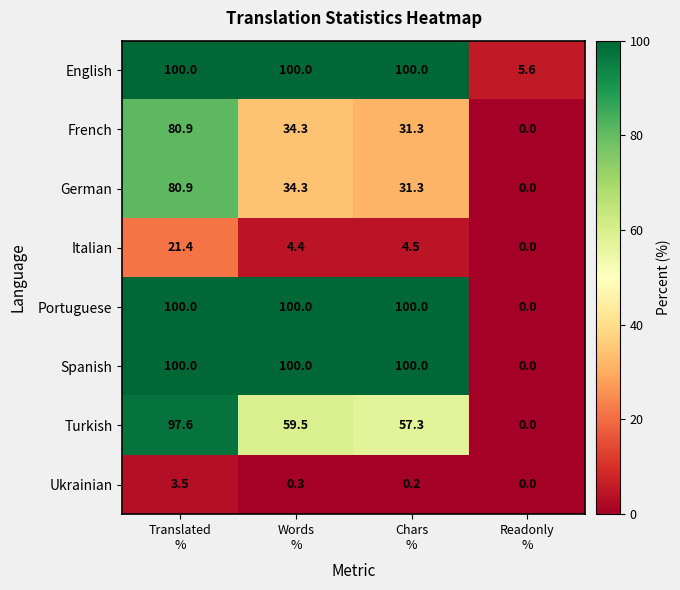

What is the maximum value shown in the chart?

100.0